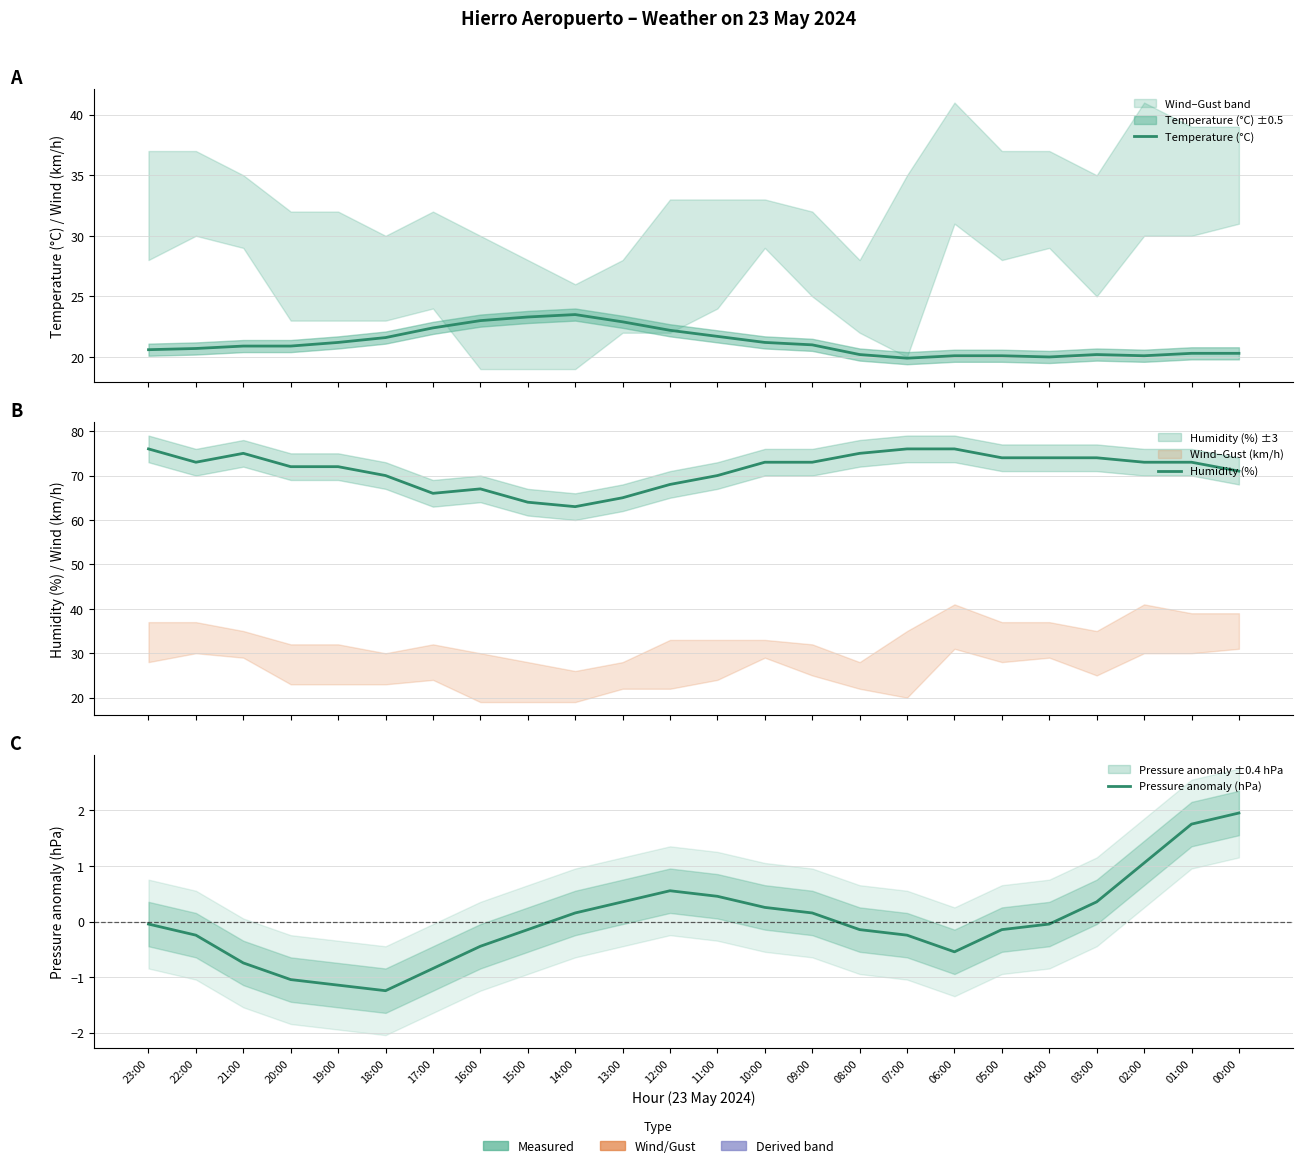

How many distinct data groups are displayed?

3